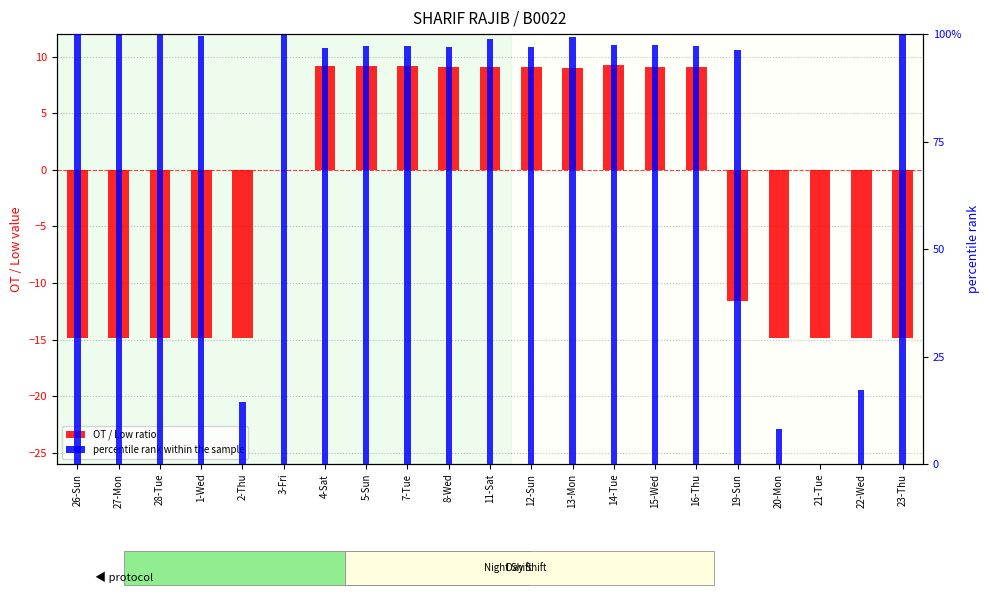

Does the chart contain any negative values?

Yes